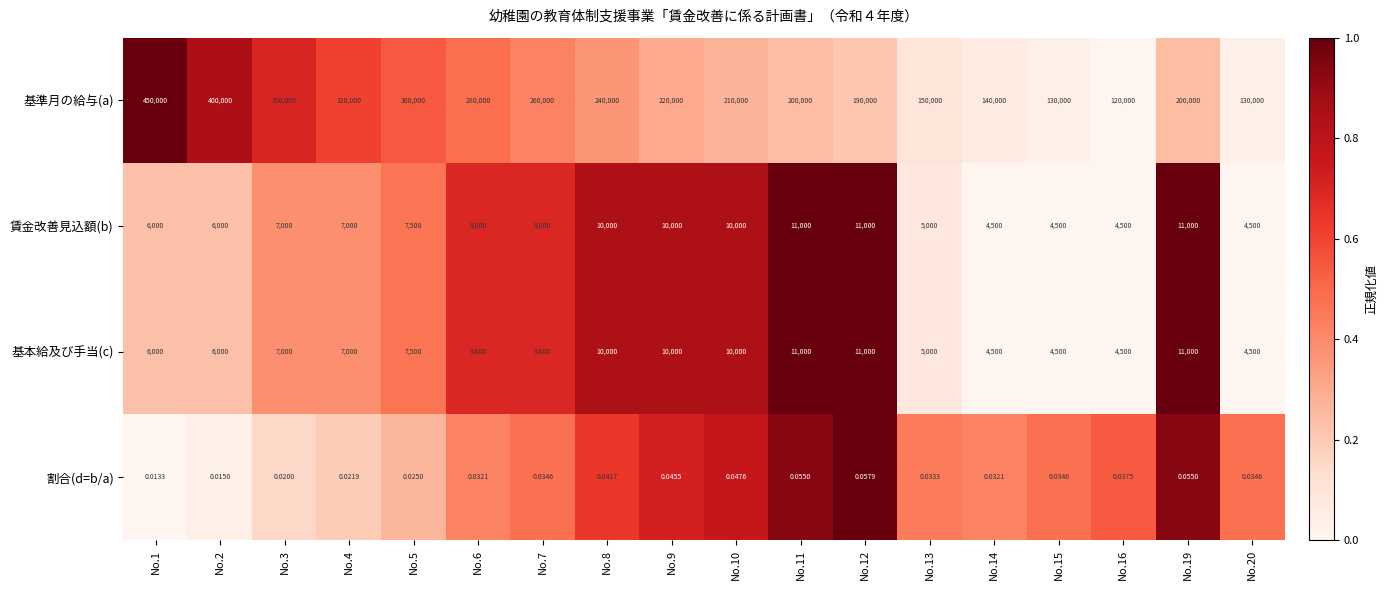

Which series has the largest range (max minus min)?

基準月の給与(a)